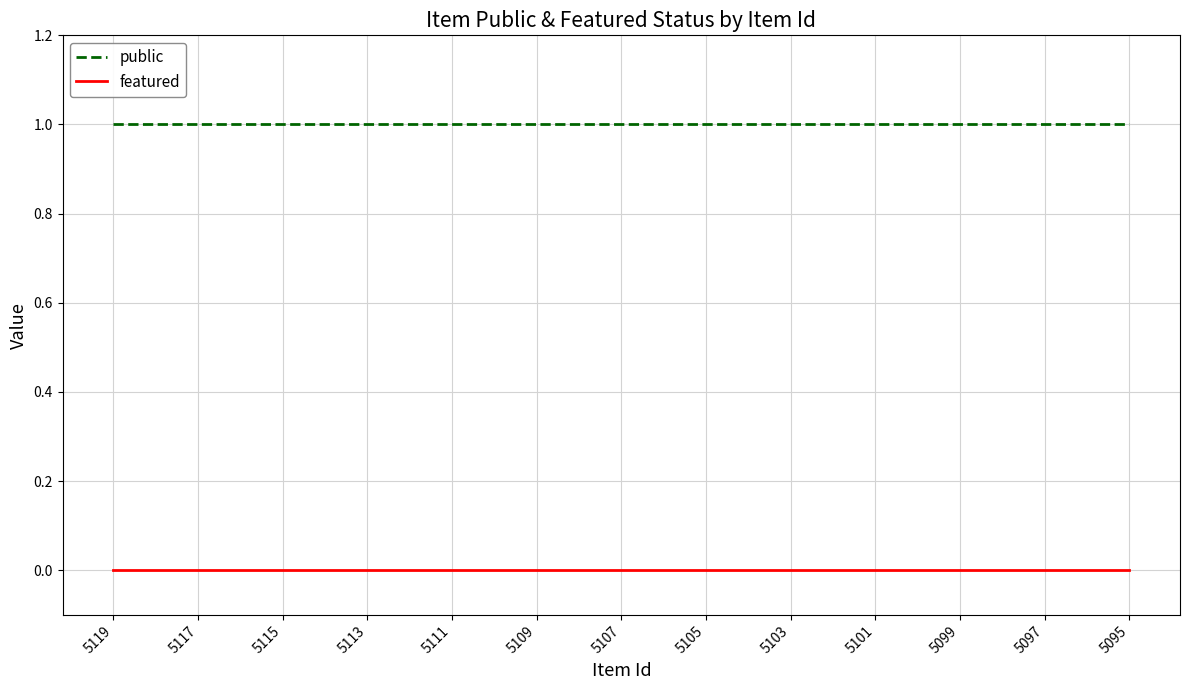

True or false: featured and public intersect in this chart.

False